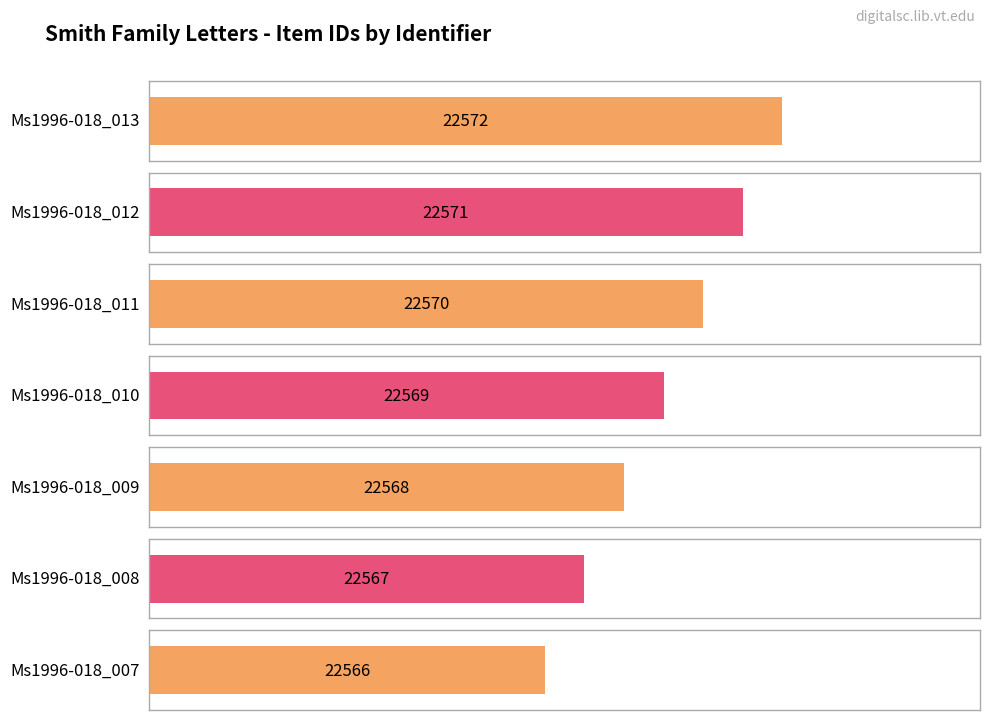

What is the value of the 4th bar from the left?

22569